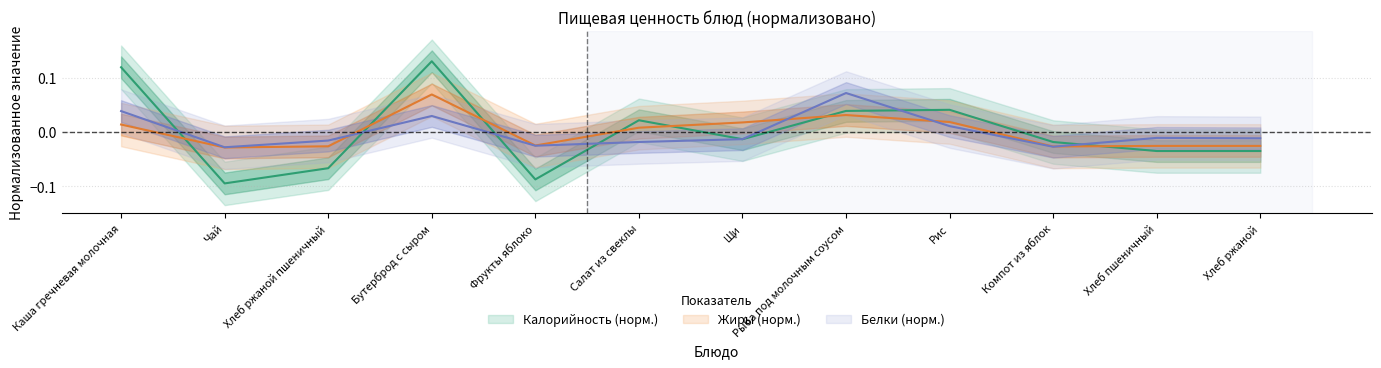

Reading left to right, list all the values displayed in this chart.

Калорийность: 0.1	-0.1	-0.1	0.1	-0.1	0.0	-0.0	0.0	0.0	-0.0	-0.0	-0.0
Белки: 0.0	-0.0	-0.0	0.0	-0.0	-0.0	-0.0	0.1	0.0	-0.0	-0.0	-0.0
Жиры: 0.0	-0.0	-0.0	0.1	-0.0	0.0	0.0	0.0	0.0	-0.0	-0.0	-0.0